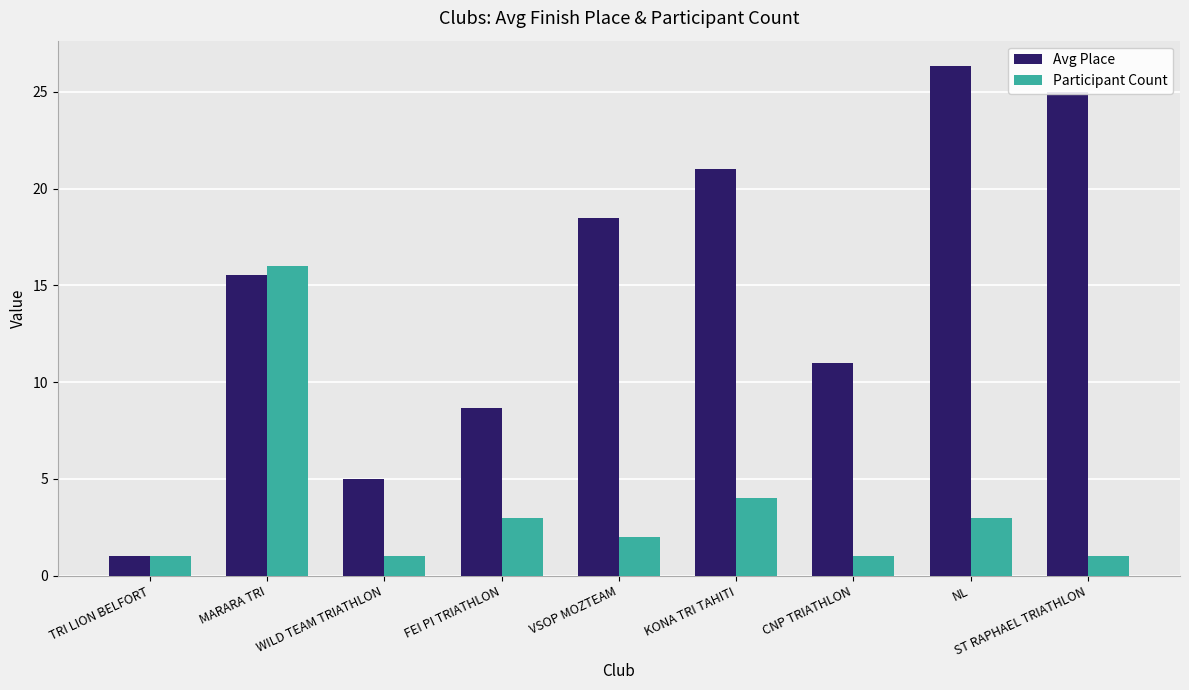

At which category does the chart reach its peak across all series?

NL